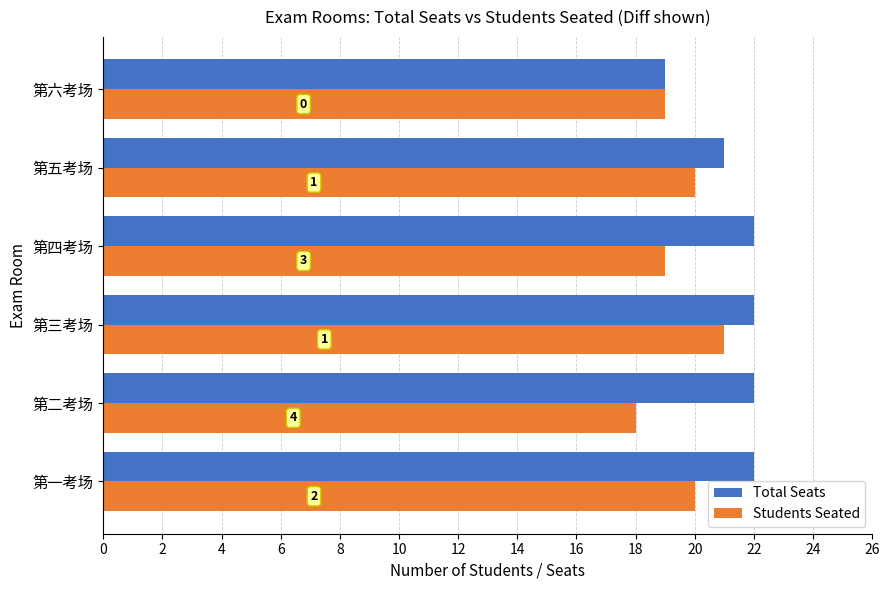

What is the difference between the second highest and second lowest values in the Students Seated series?

1